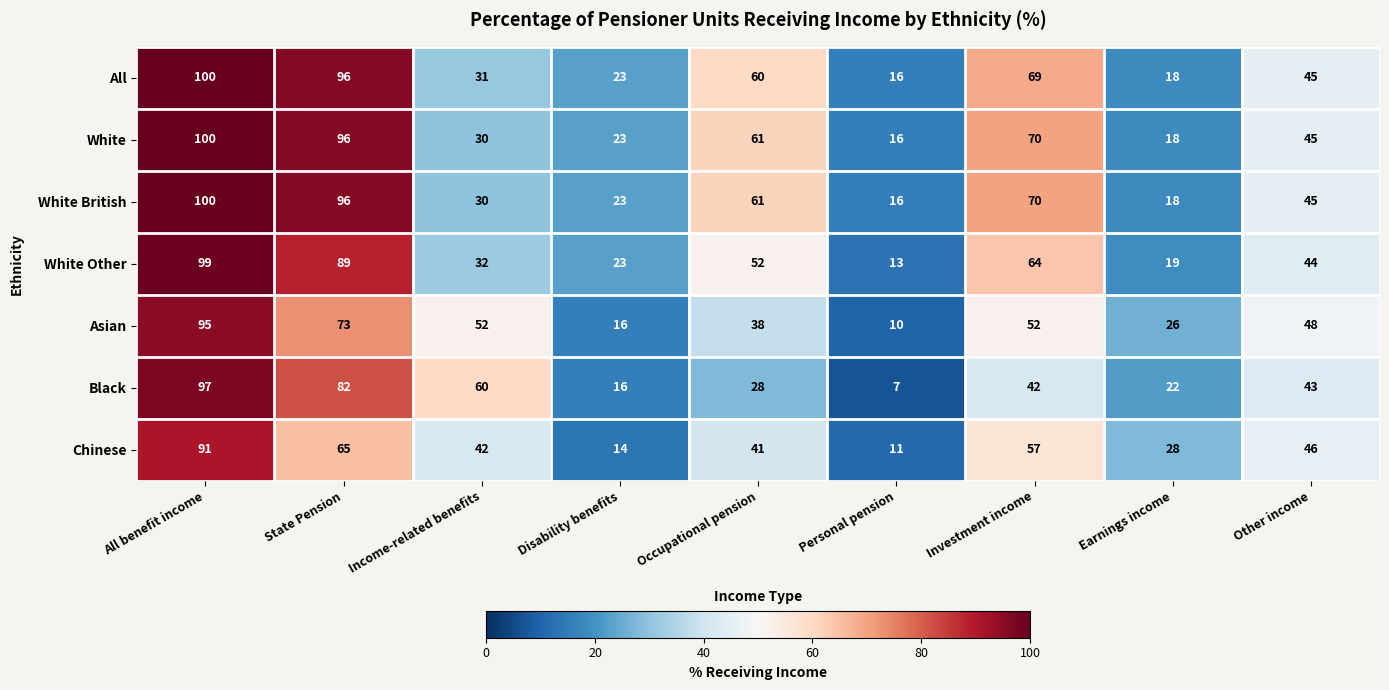

What is the smallest value displayed?

7